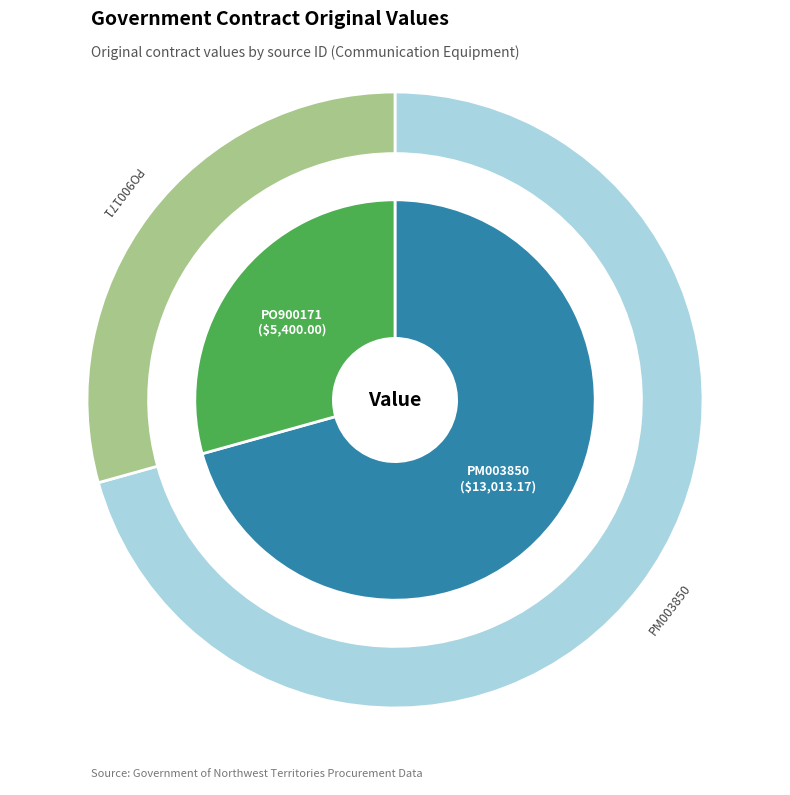

To the nearest percent, what is the combined percentage of PM003850 and PO900171?

100%